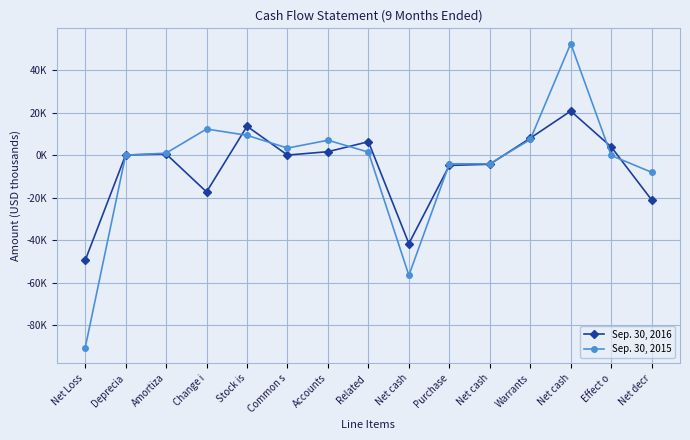

Reading left to right, transcribe all the data shown in this chart.

Sep. 30, 2016: -49508	135	639	-17238	13654	98	1697	6391	-41555	-4770	-4220	8066	20820	3944	-21011
Sep. 30, 2015: -90663	44	1013	12362	9400	3389	7083	1496	-56481	-4010	-4010	7431	52577	-84	-7998